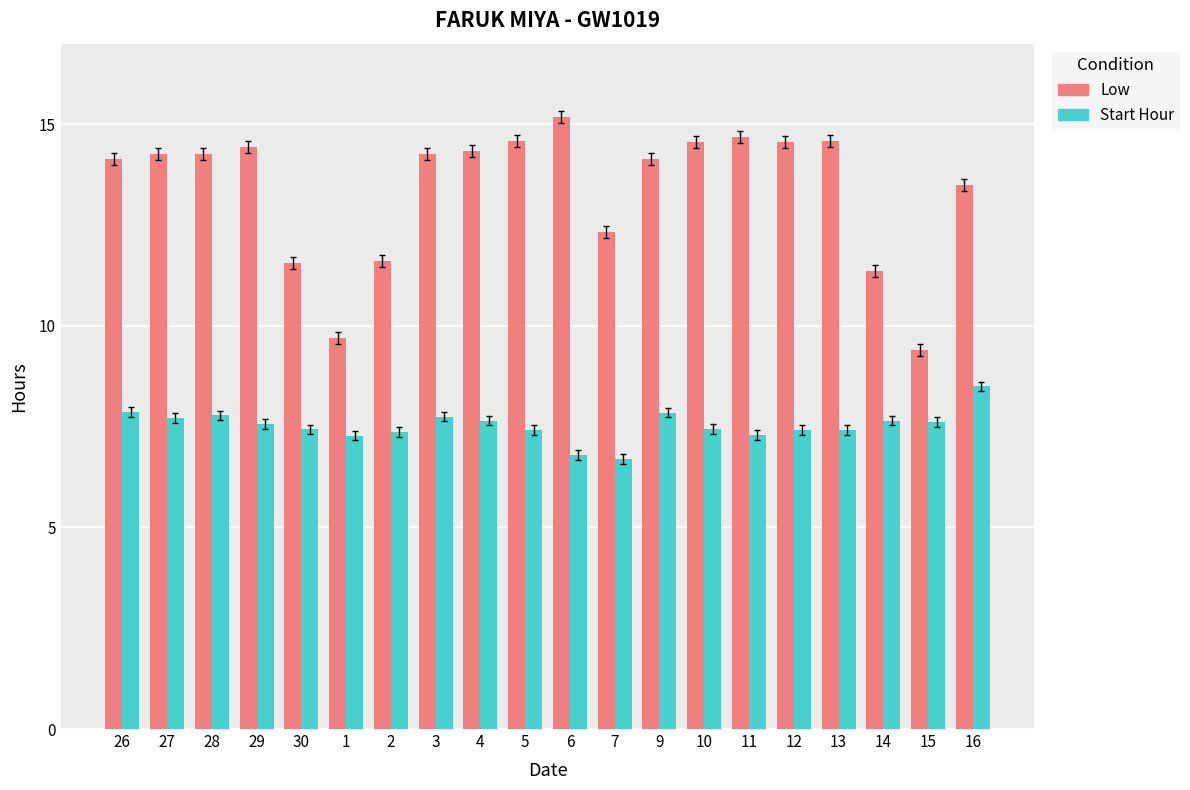

Rank the series by their average value, from lowest to highest.

Start Hour, Low